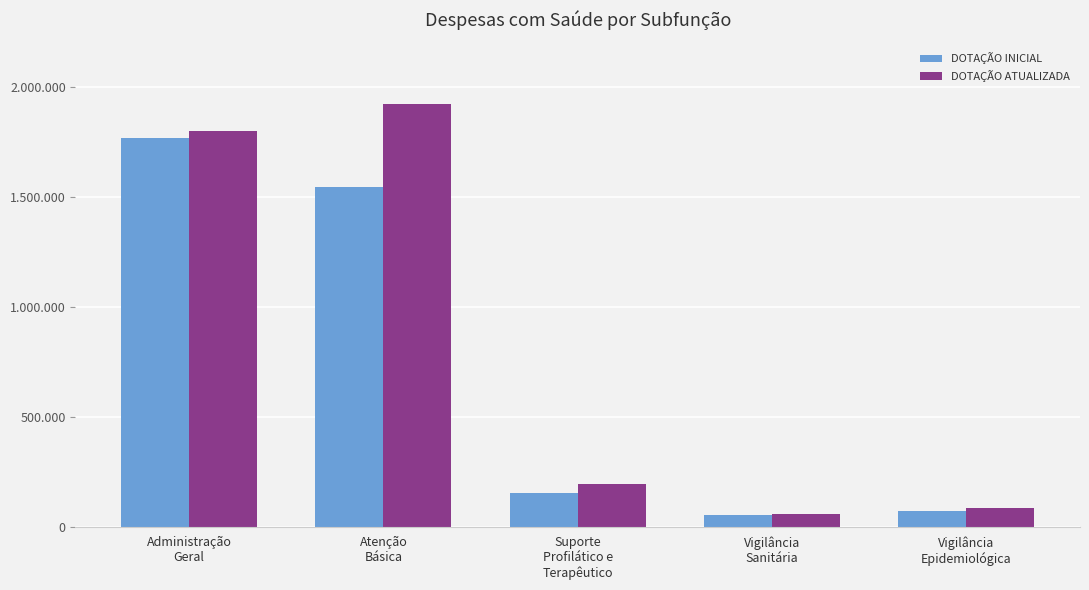

What is the label of the 5th bar from the left?

Vigilância
Epidemiológica